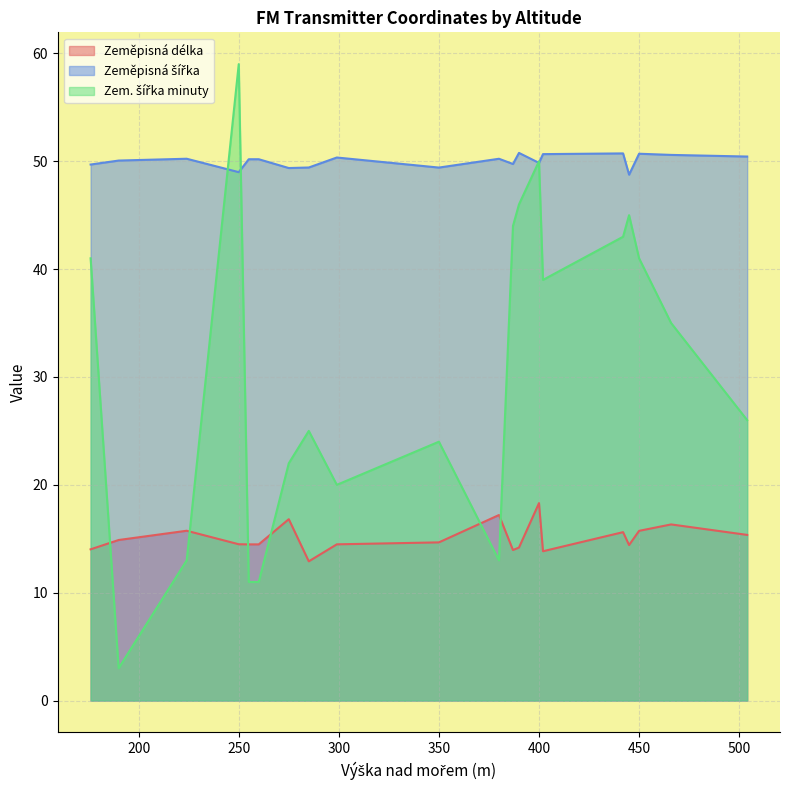

At which category is the sum across all series the highest?

250